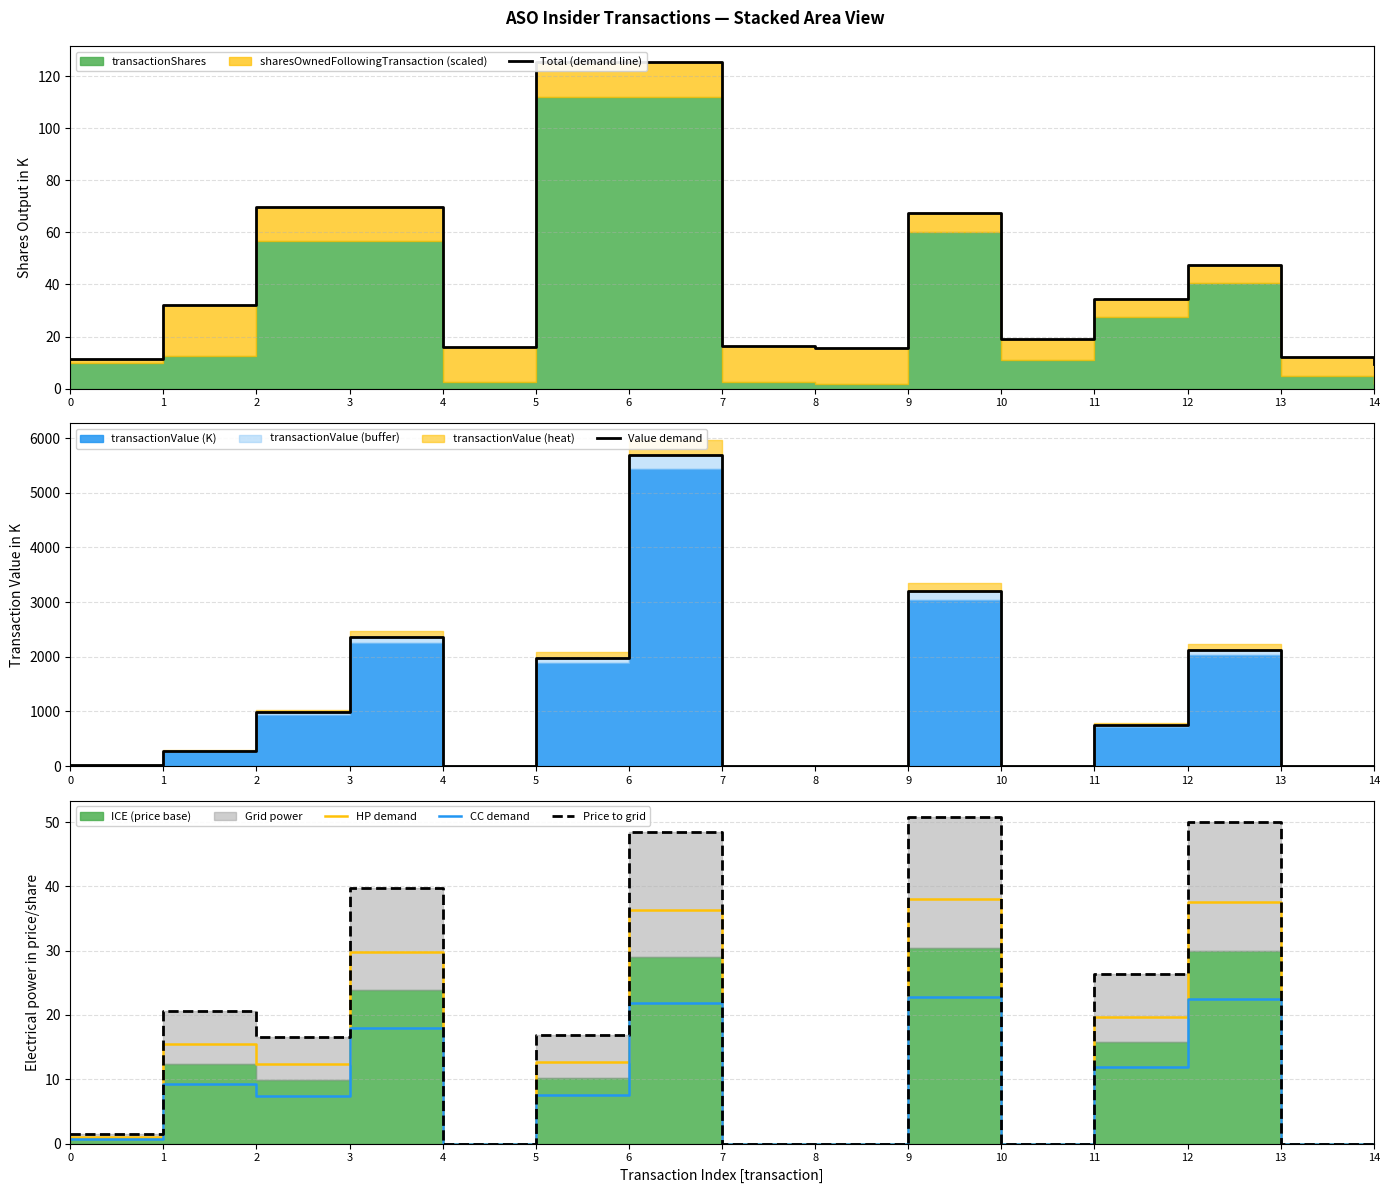

At how many categories does at least one series exceed 2606?

2